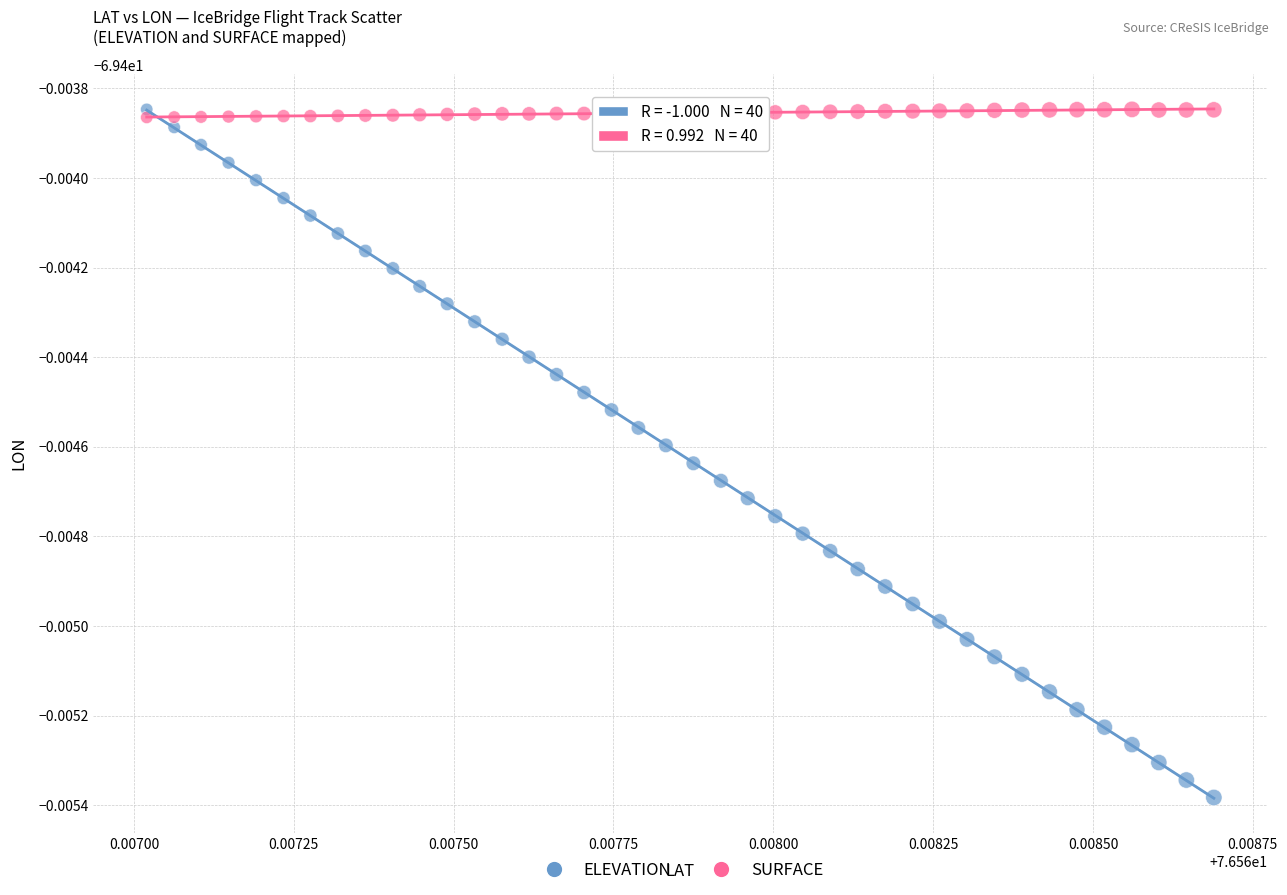

What are all the series names shown in the legend?

ELEVATION, SURFACE